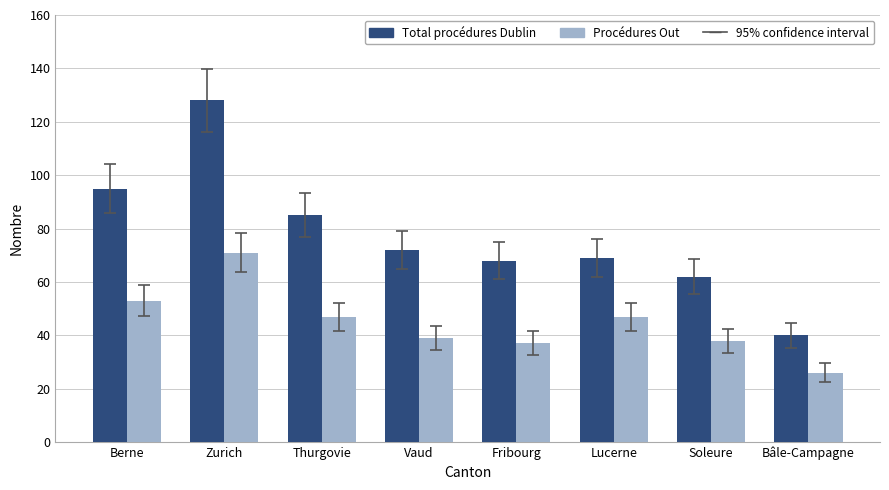

Rank the series by their average value, from highest to lowest.

Total procédures Dublin, Procédures Out